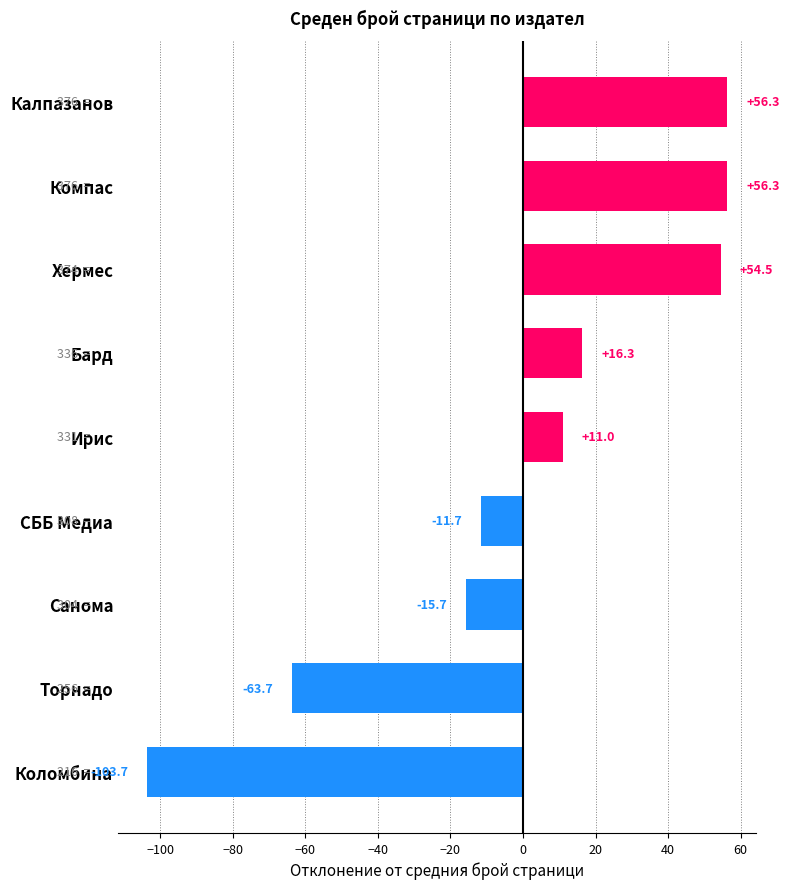

How many series are shown in this chart?

1